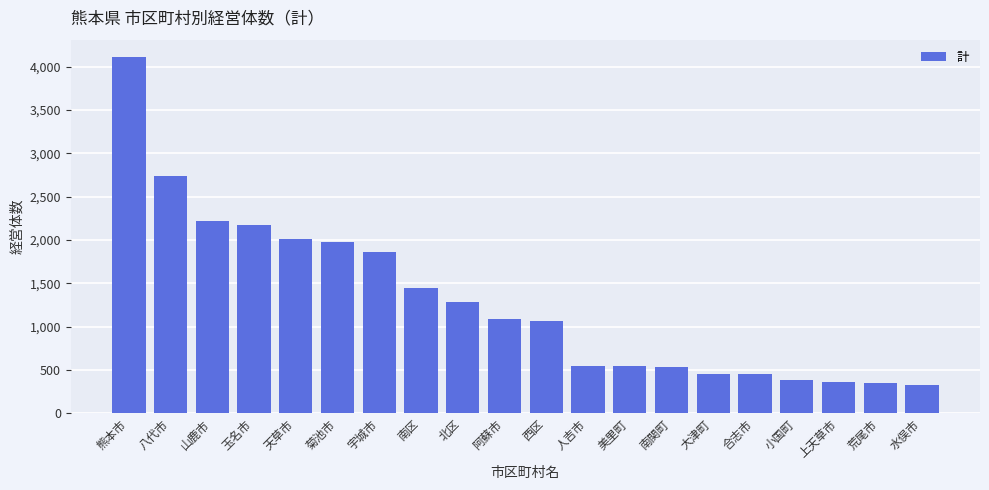

At which category does the chart reach its peak across all series?

熊本市